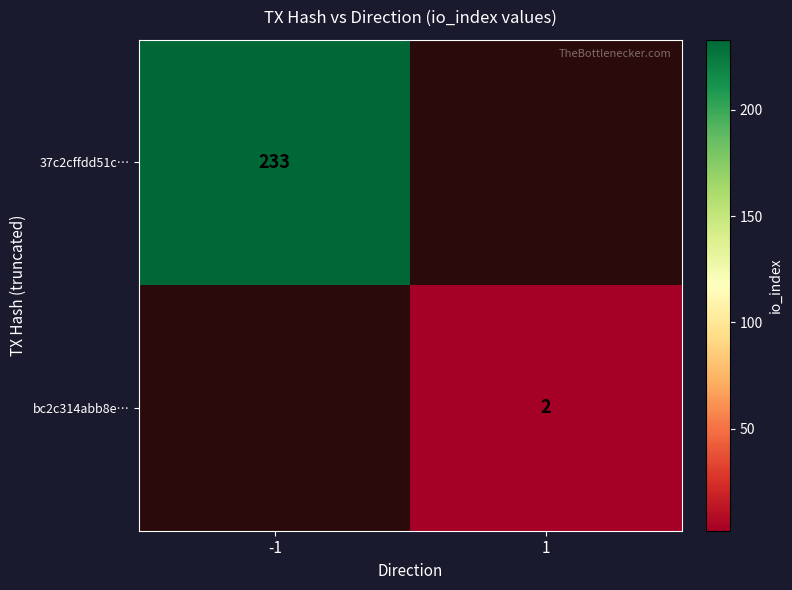

The bc2c314abb8e… series shows 2 at 1. True or false?

True